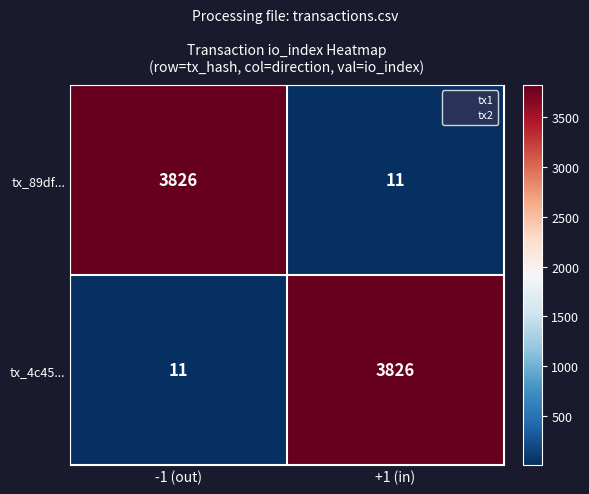

How many data points does each series have?

2